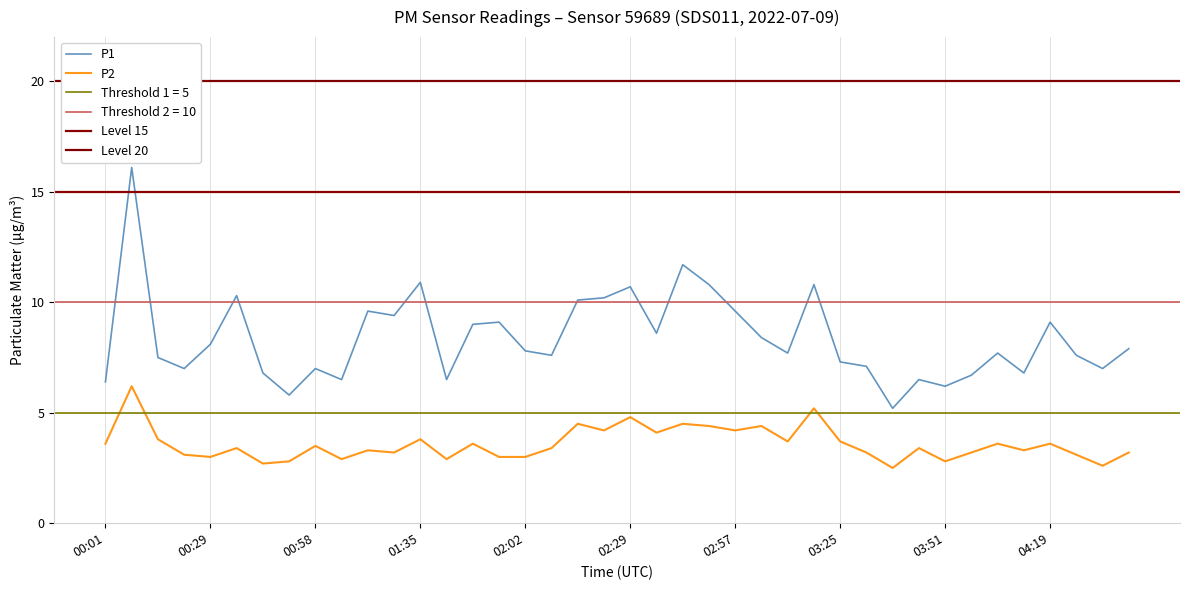

Reading right to left, list all the values displayed in this chart.

P1: 04:40=7.9	04:33=7.0	04:26=7.6	04:19=9.1	04:12=6.8	04:05=7.7	03:58=6.7	03:51=6.2	03:45=6.5	03:38=5.2	03:31=7.1	03:25=7.3	03:18=10.8	03:11=7.7	03:04=8.4	02:57=9.6	02:51=10.8	02:44=11.7	02:36=8.6	02:29=10.7	02:22=10.2	02:15=10.1	02:09=7.6	02:02=7.8	01:55=9.1	01:49=9.0	01:42=6.5	01:35=10.9	01:29=9.4	01:12=9.6	01:05=6.5	00:58=7.0	00:51=5.8	00:44=6.8	00:36=10.3	00:29=8.1	00:22=7.0	00:15=7.5	00:08=16.1	00:01=6.4
P2: 04:40=3.2	04:33=2.6	04:26=3.1	04:19=3.6	04:12=3.3	04:05=3.6	03:58=3.2	03:51=2.8	03:45=3.4	03:38=2.5	03:31=3.2	03:25=3.7	03:18=5.2	03:11=3.7	03:04=4.4	02:57=4.2	02:51=4.4	02:44=4.5	02:36=4.1	02:29=4.8	02:22=4.2	02:15=4.5	02:09=3.4	02:02=3.0	01:55=3.0	01:49=3.6	01:42=2.9	01:35=3.8	01:29=3.2	01:12=3.3	01:05=2.9	00:58=3.5	00:51=2.8	00:44=2.7	00:36=3.4	00:29=3.0	00:22=3.1	00:15=3.8	00:08=6.2	00:01=3.6